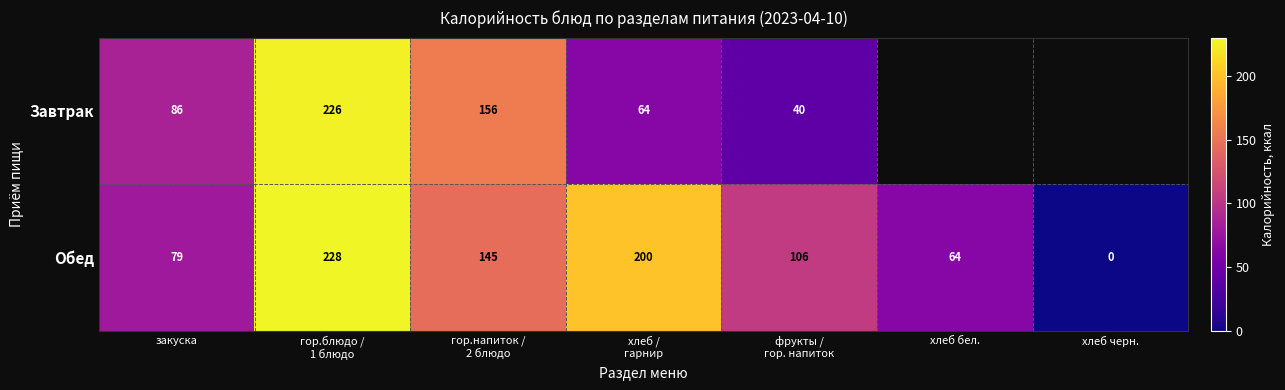

At which category is the sum across all series the highest?

гор.блюдо /
1 блюдо